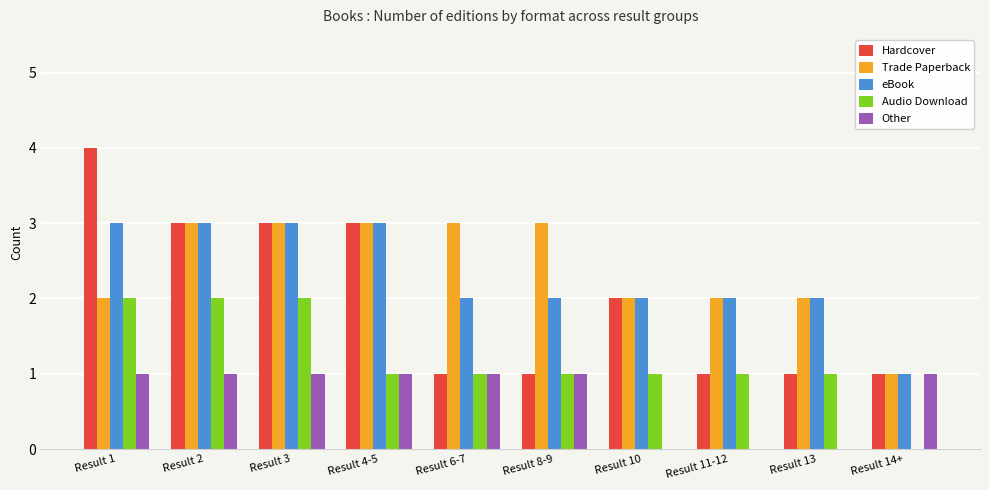

What are all the series names shown in the legend?

Hardcover, Trade Paperback, eBook, Audio Download, Other